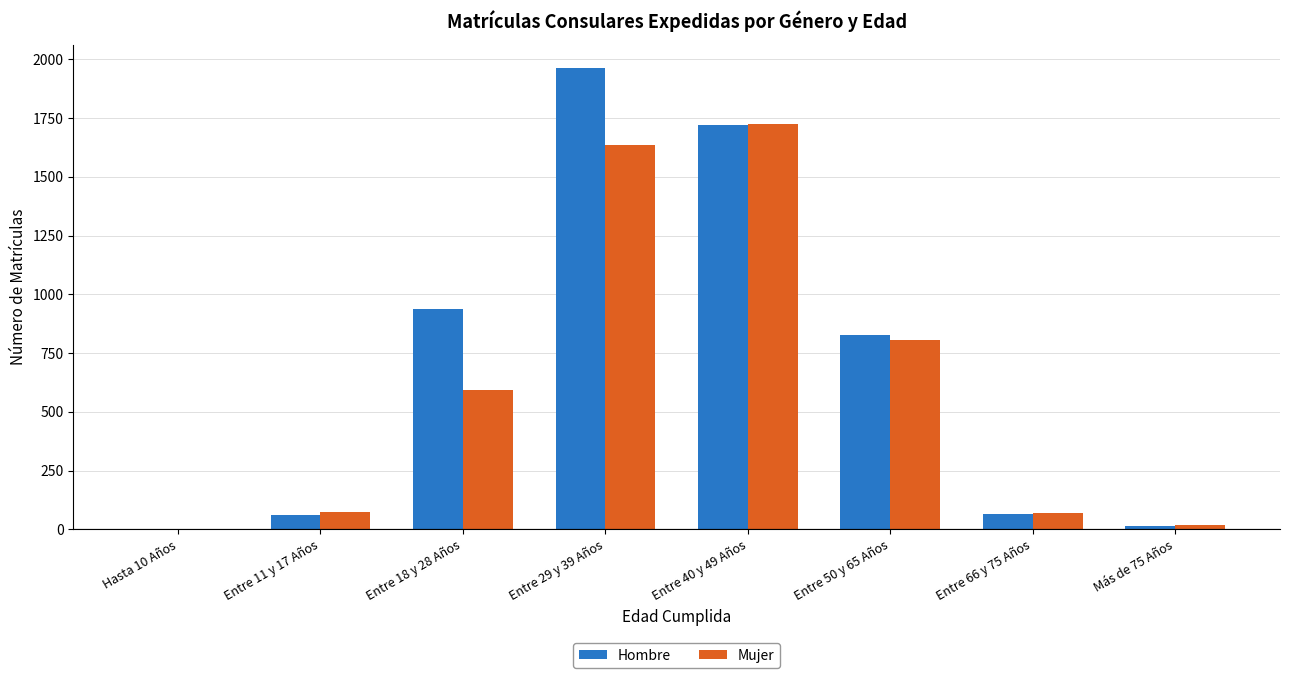

The value of Mujer at Entre 18 y 28 Años is 1022. True or false?

False